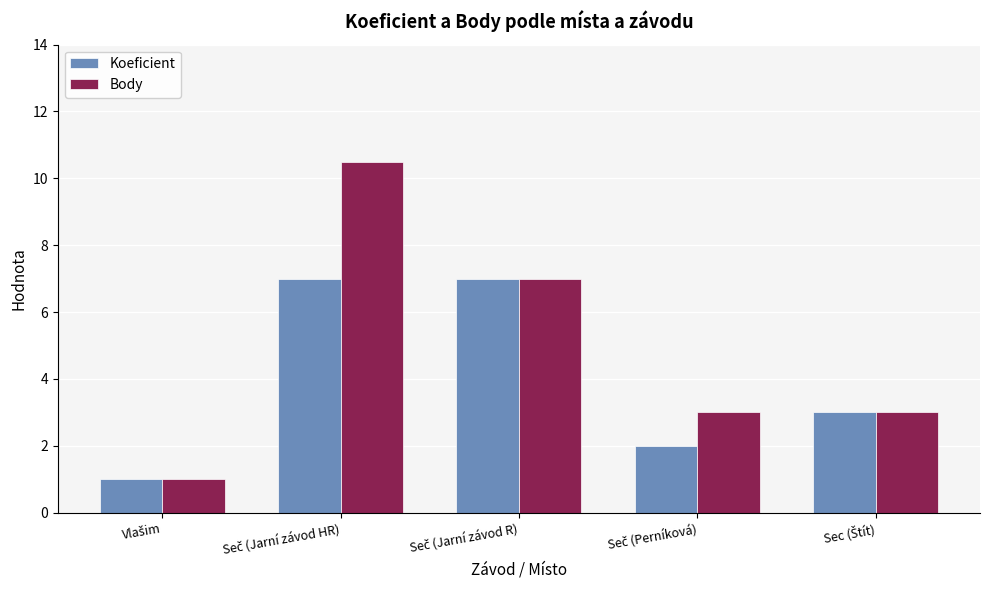

List the series in order of their overall mean, lowest first.

Koeficient, Body